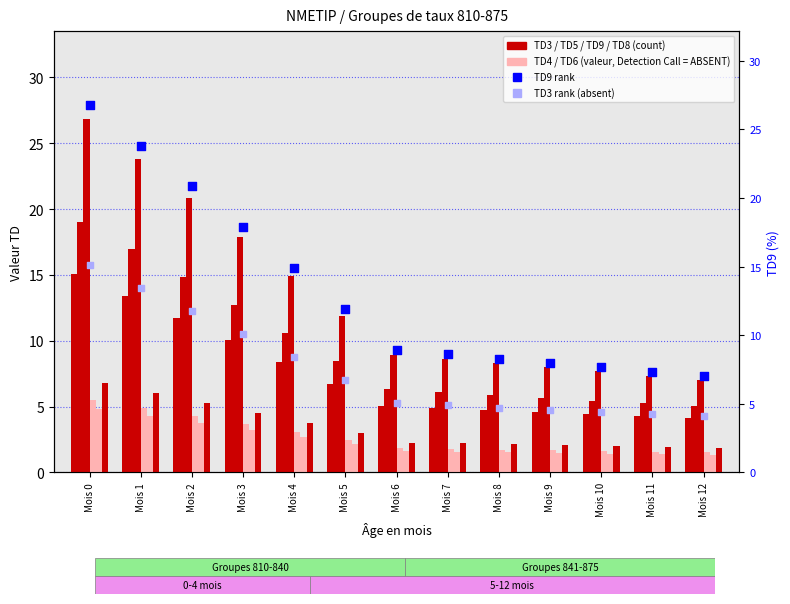

Which series contains the lowest Y value?

TD6